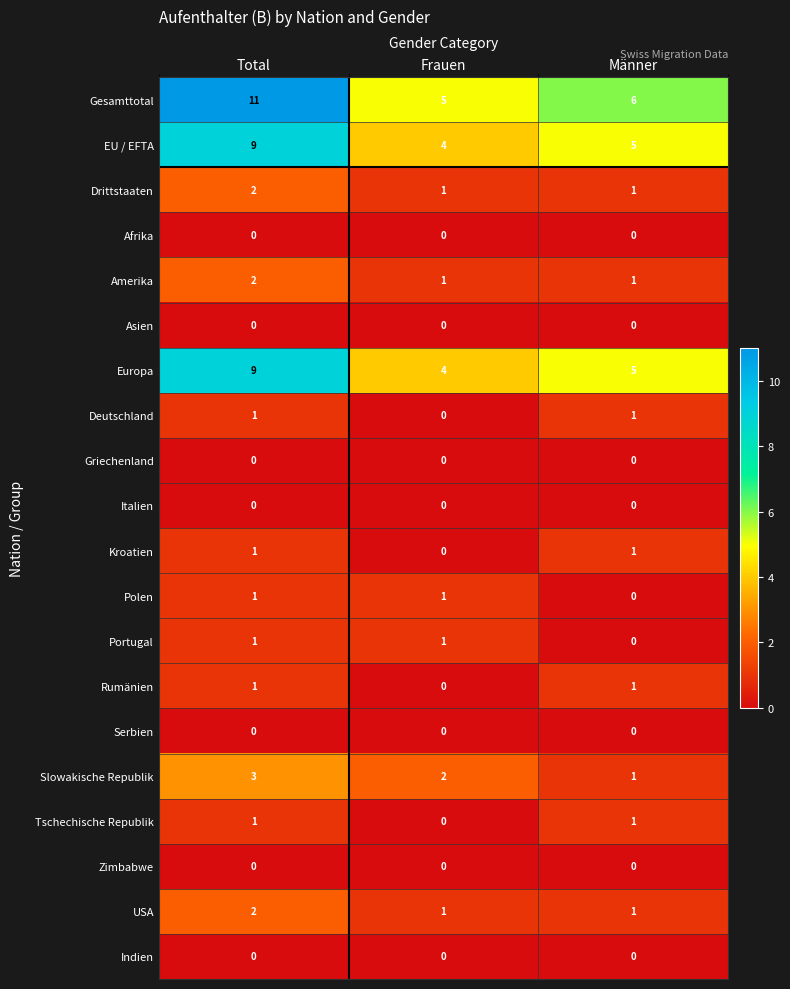

Is it true that Europa equals 9 at Total?

True